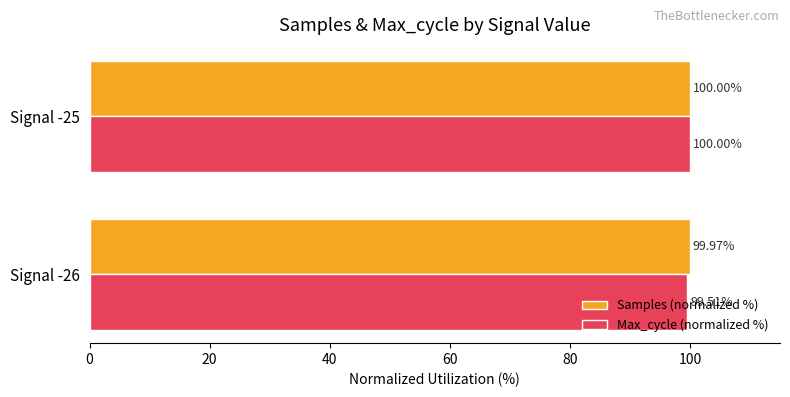

Which series has the largest total across all categories?

Samples (normalized %)